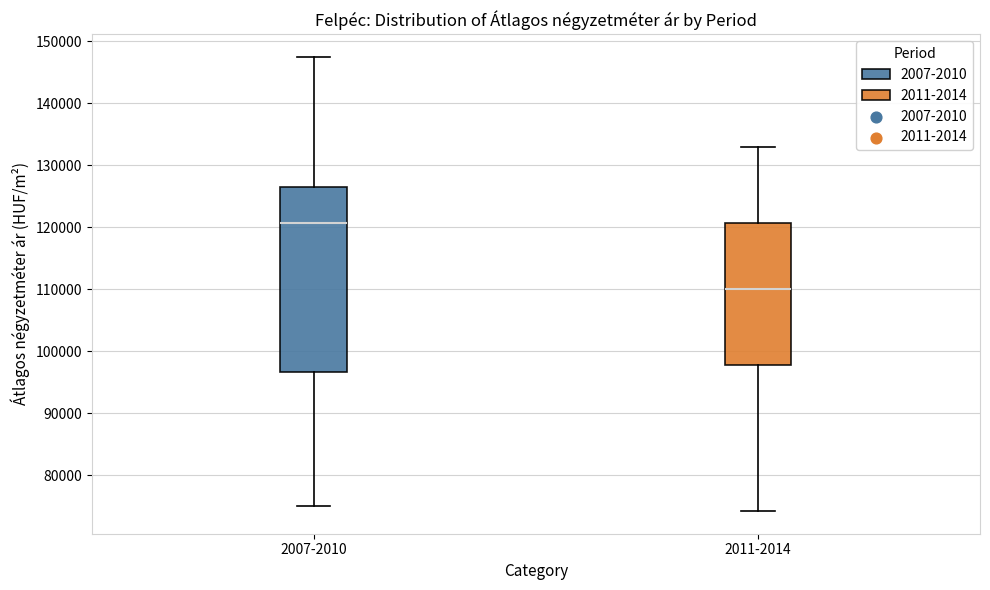

Comparing the boxes themselves (not the whiskers), which one is the tallest?

2007-2010